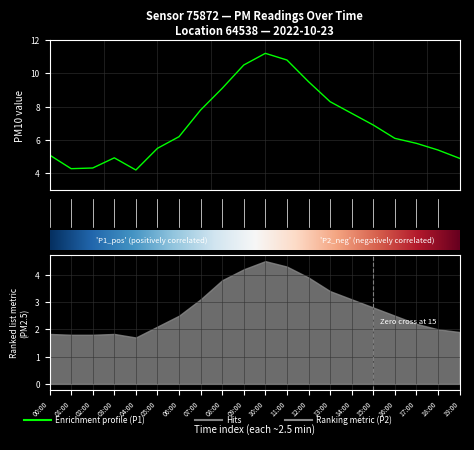

Where is the data nearest to the value 7?

15.0